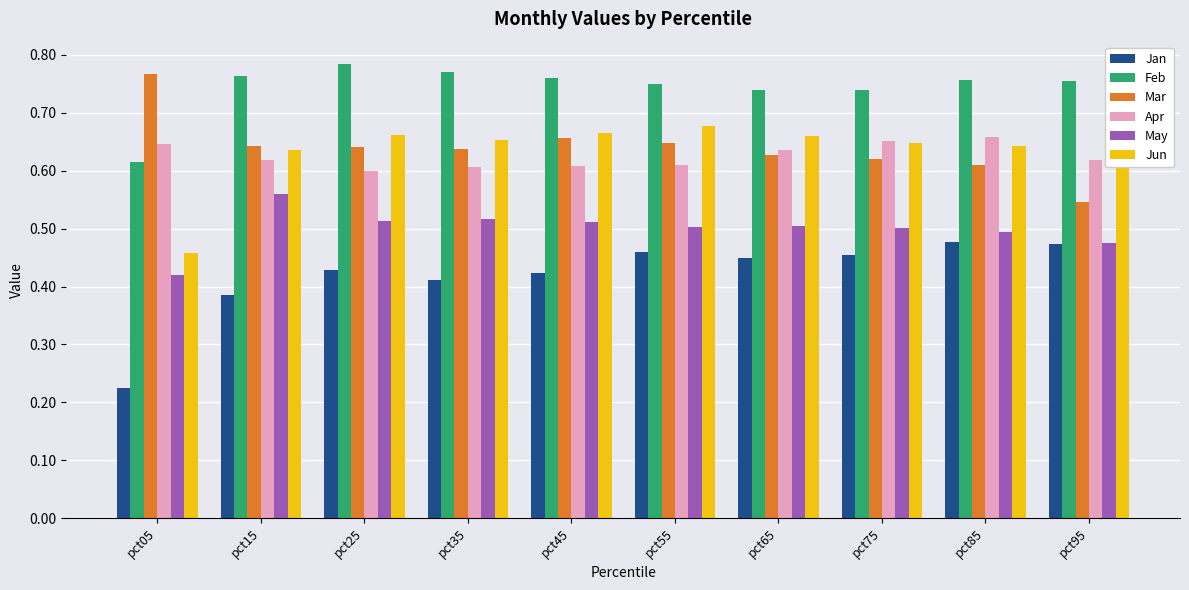

Which series changed the most between pct25 and pct85?

Apr